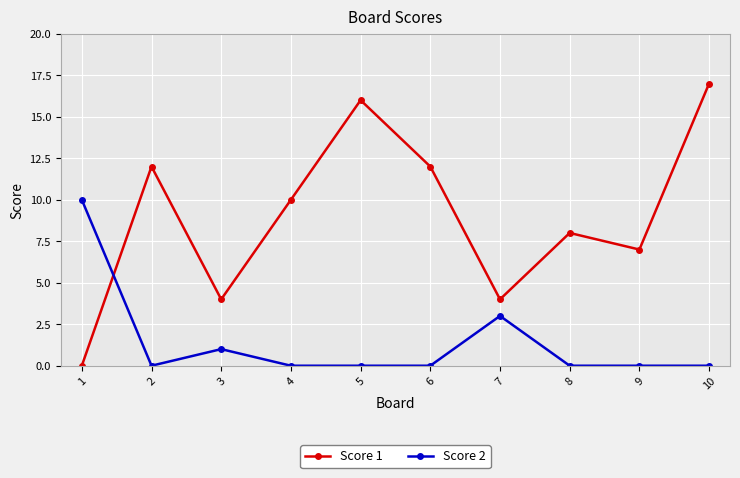

Which series has the largest range (max minus min)?

Score 1